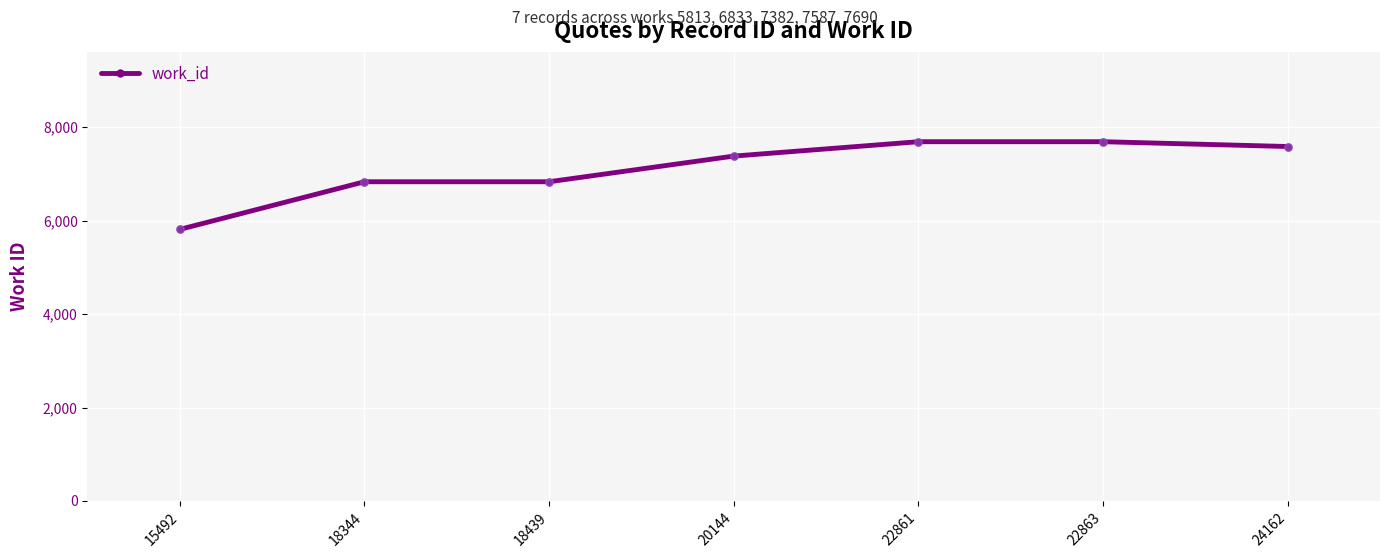

What is the ratio of the value at 15492 to the value at 18439?

0.9